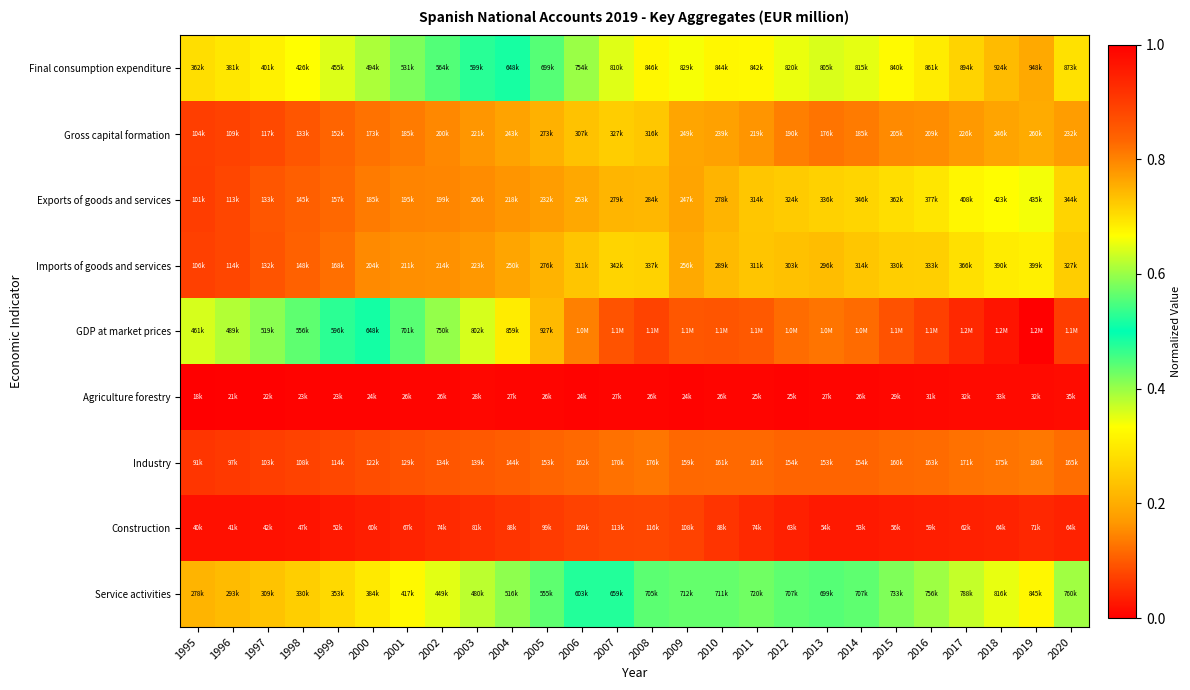

At how many categories does at least one series exceed 0?

26